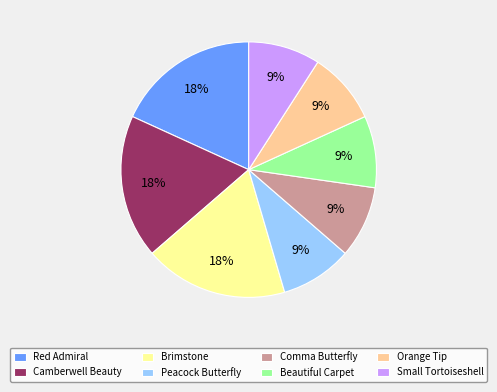

What percentage is the Small Tortoiseshell slice, to the nearest percent?

9%